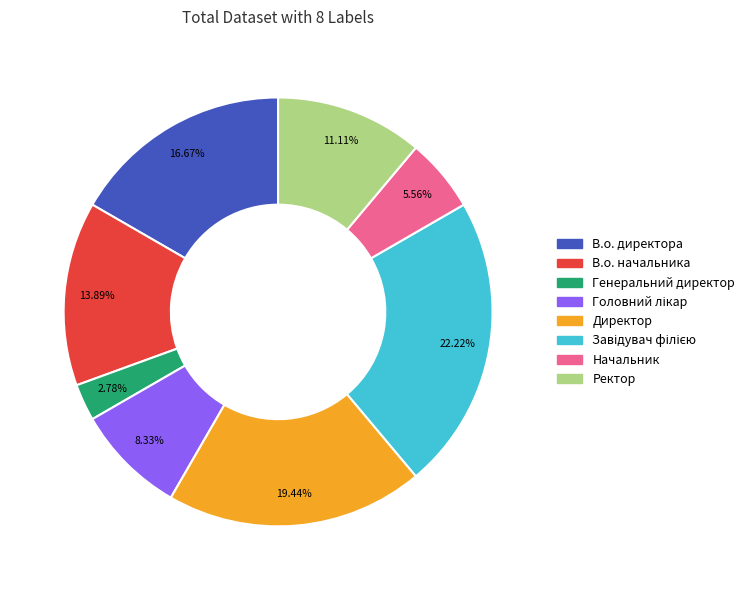

What is the smallest slice in the pie chart?

Генеральний директор